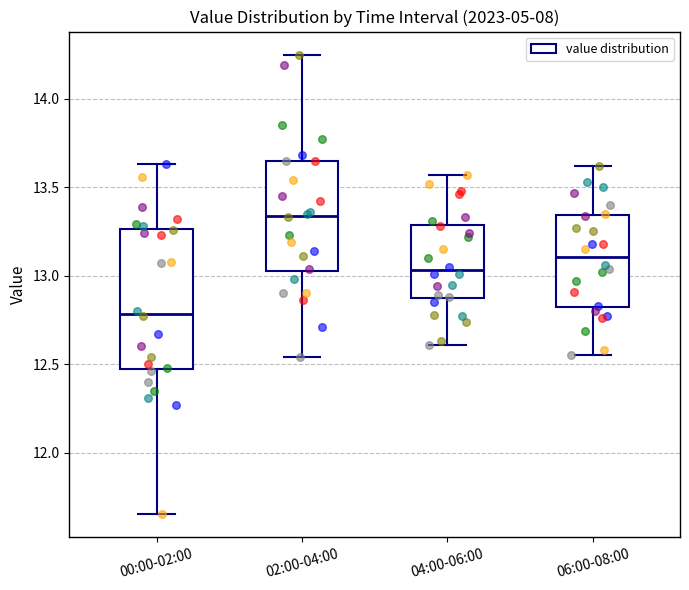

Where is the lower edge of the box for 06:00-08:00 on the y-axis? The values are not printed on the chart, so give them approximately, as read against the axis.

12.80